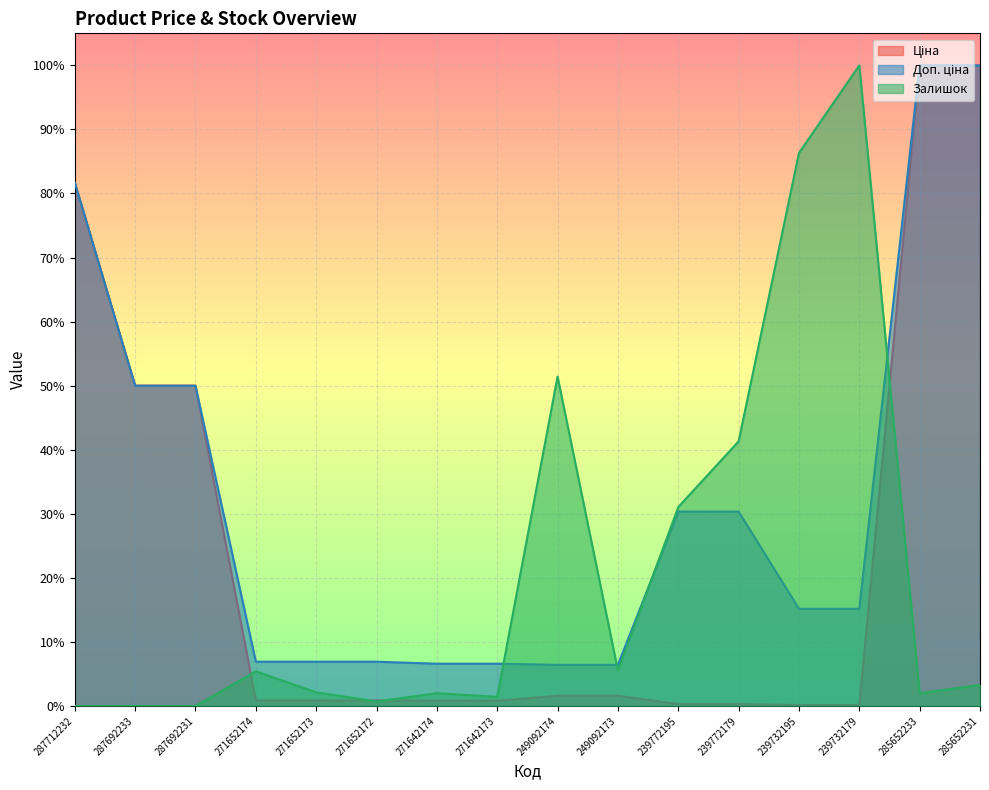

Which series has the largest range (max minus min)?

Залишок